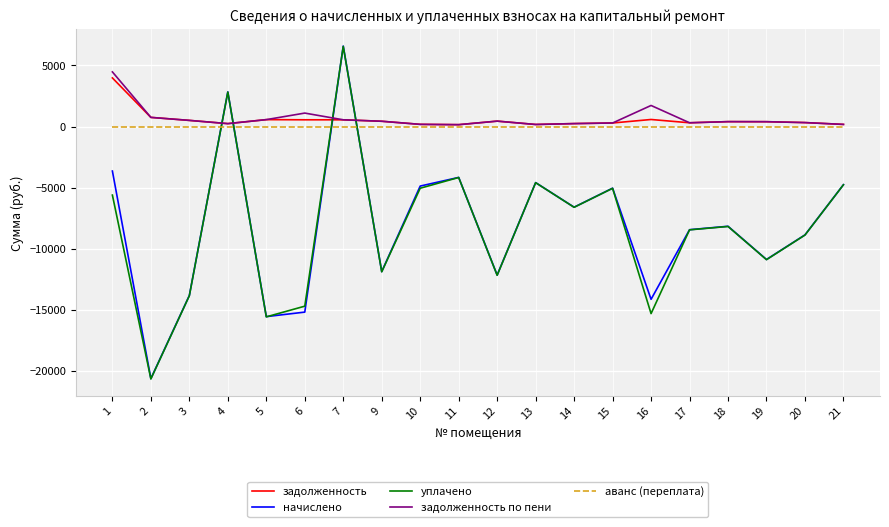

Between which two adjacent categories do уплачено and задолженность first intersect?

3 and 4